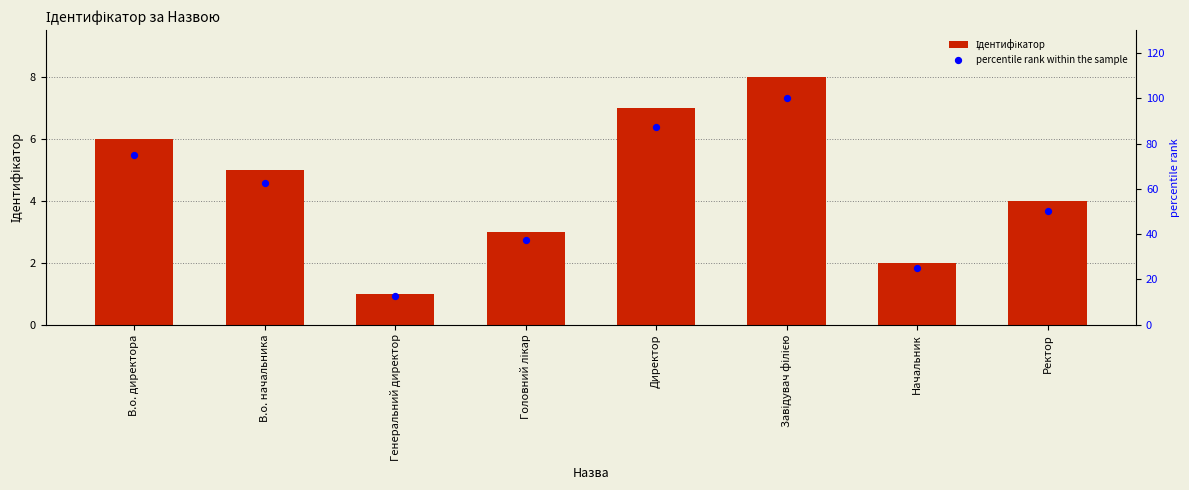

Which series contains the highest Y value?

percentile rank within the sample